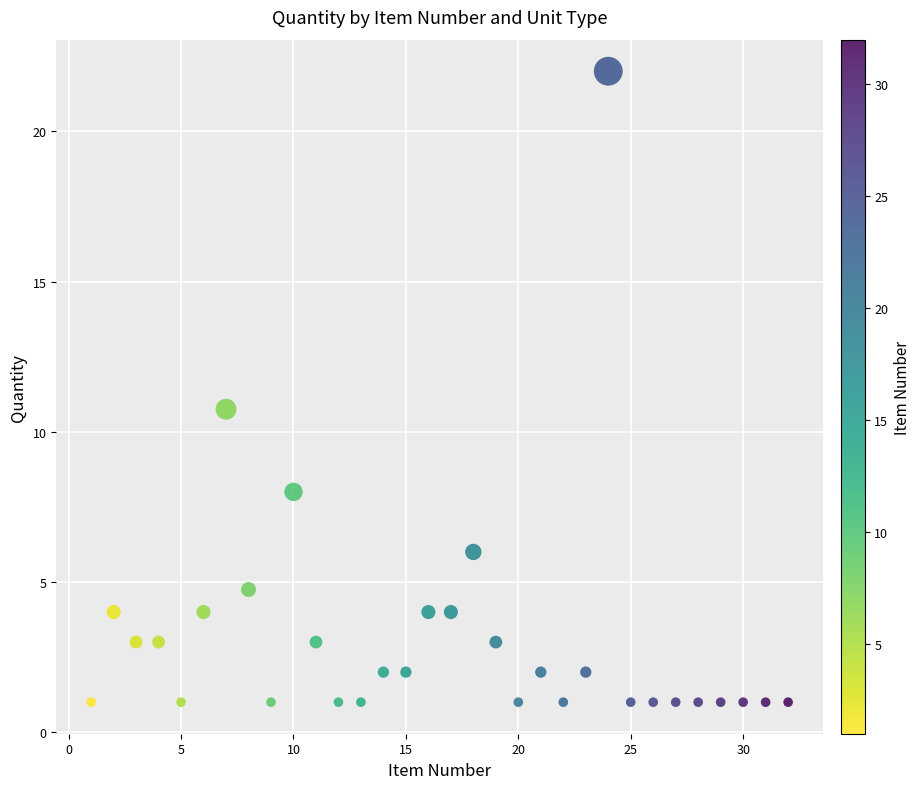

What Y value in the scatter plot is closest to 11?

10.8